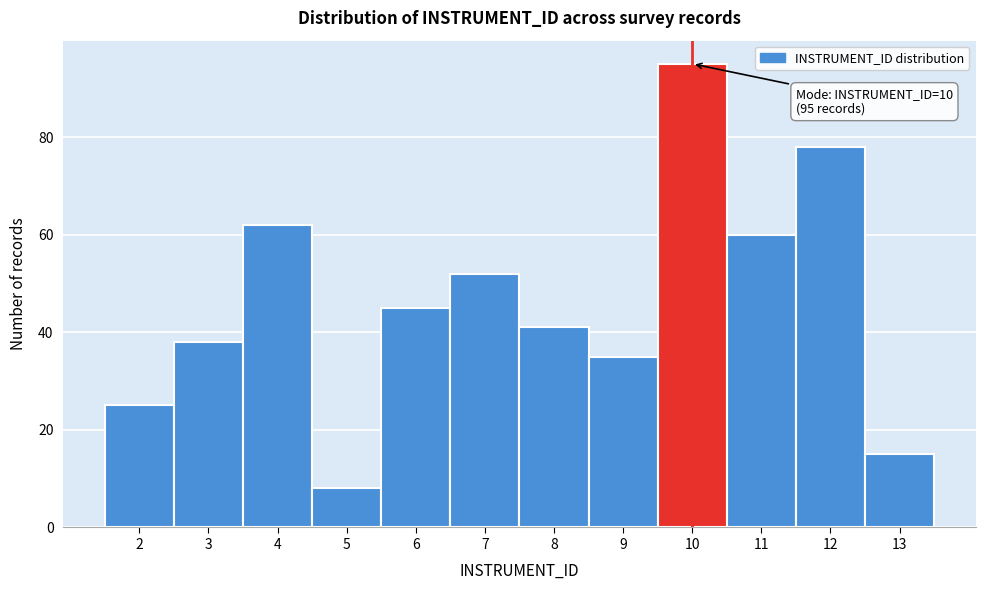

Over which range of the x-axis is the bar tallest?

9.5 to 10.5